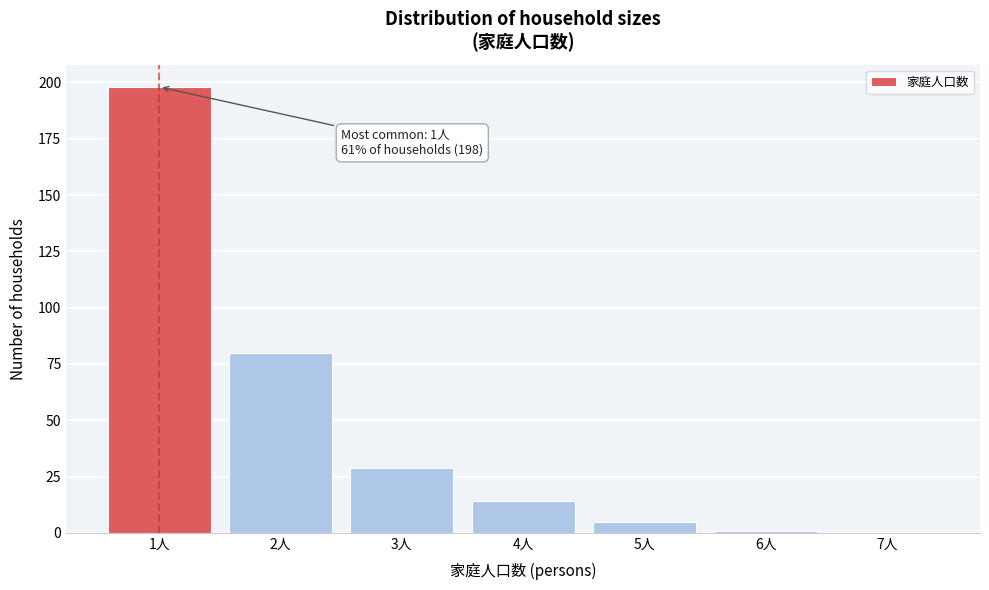

Which range on the x-axis has the tallest bar?

0.5 to 1.5